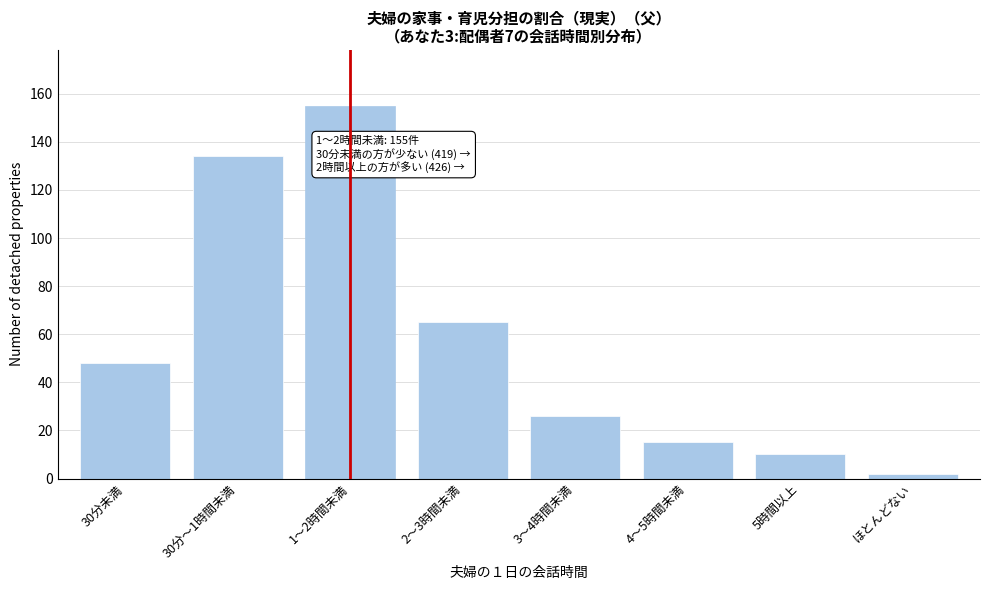

Reading left to right, list all the values displayed in this chart.

30分未満=48	30分～1時間未満=134	1～2時間未満=155	2～3時間未満=65	3～4時間未満=26	4～5時間未満=15	5時間以上=10	ほとんどない=2